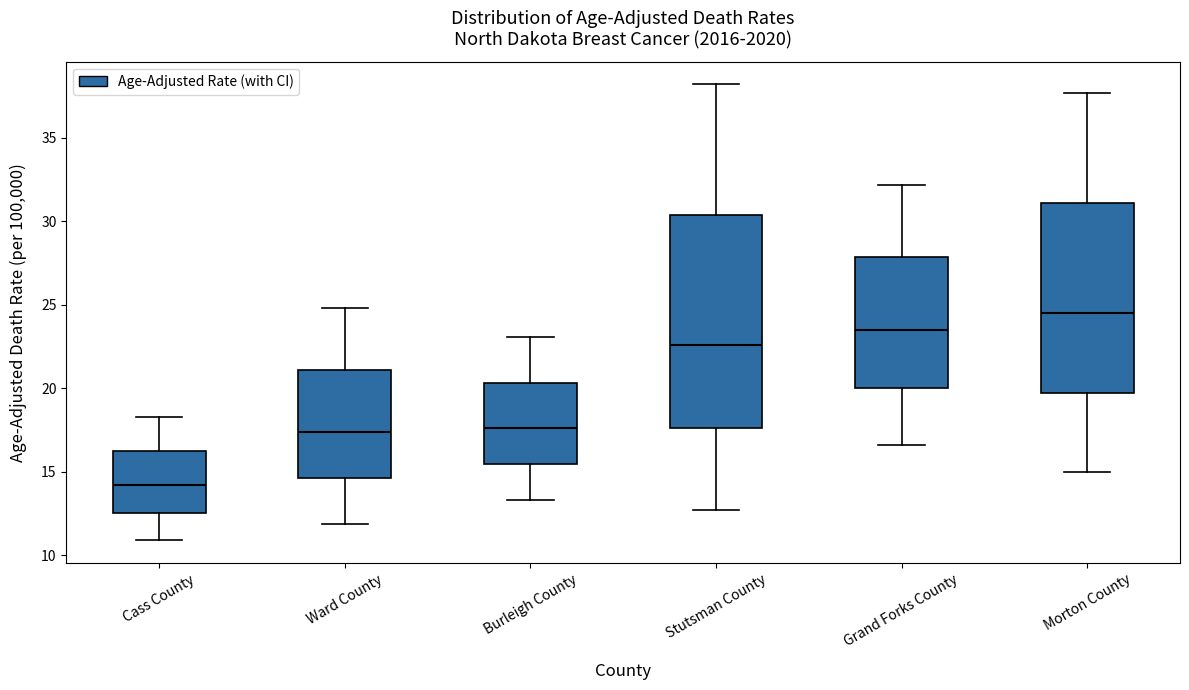

Reading left to right, transcribe this box plot: for each box, give where its median line is, the range the box spans, and where its two whiskers end, as read against the y-axis. The values are not printed on the chart, so give them approximately, as read against the axis.

Cass County: median 14.0, box 12.5 to 16.5, whiskers 11.0 to 18.5
Ward County: median 17.5, box 14.5 to 21.0, whiskers 12.0 to 25.0
Burleigh County: median 17.5, box 15.5 to 20.5, whiskers 13.5 to 23.0
Stutsman County: median 22.5, box 17.5 to 30.5, whiskers 12.5 to 38.0
Grand Forks County: median 23.5, box 20.0 to 28.0, whiskers 16.5 to 32.0
Morton County: median 24.5, box 20.0 to 31.0, whiskers 15.0 to 37.5